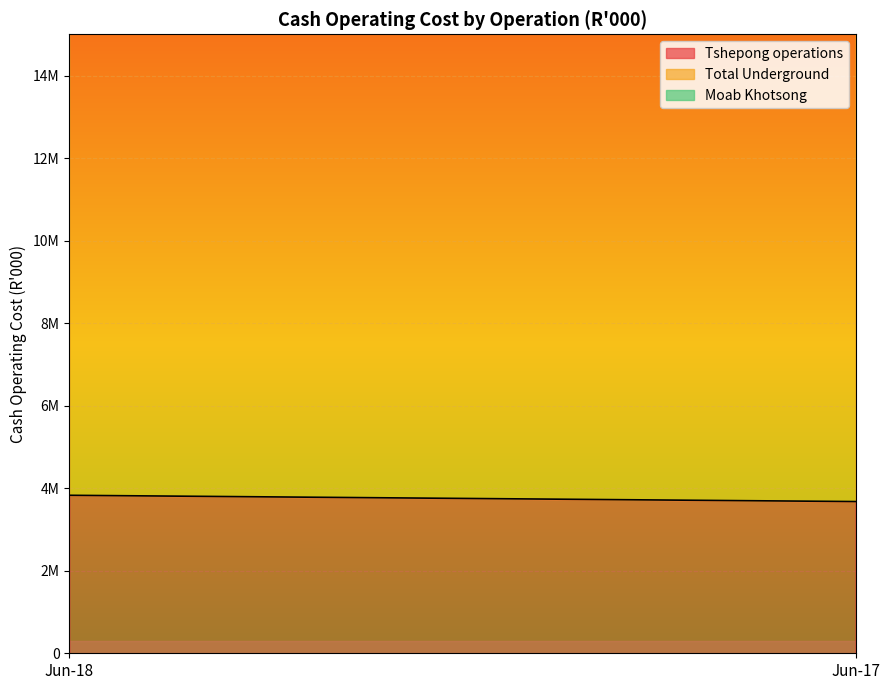

What is the difference between the Moab Khotsong values at Jun-18 and Jun-17?

1036677